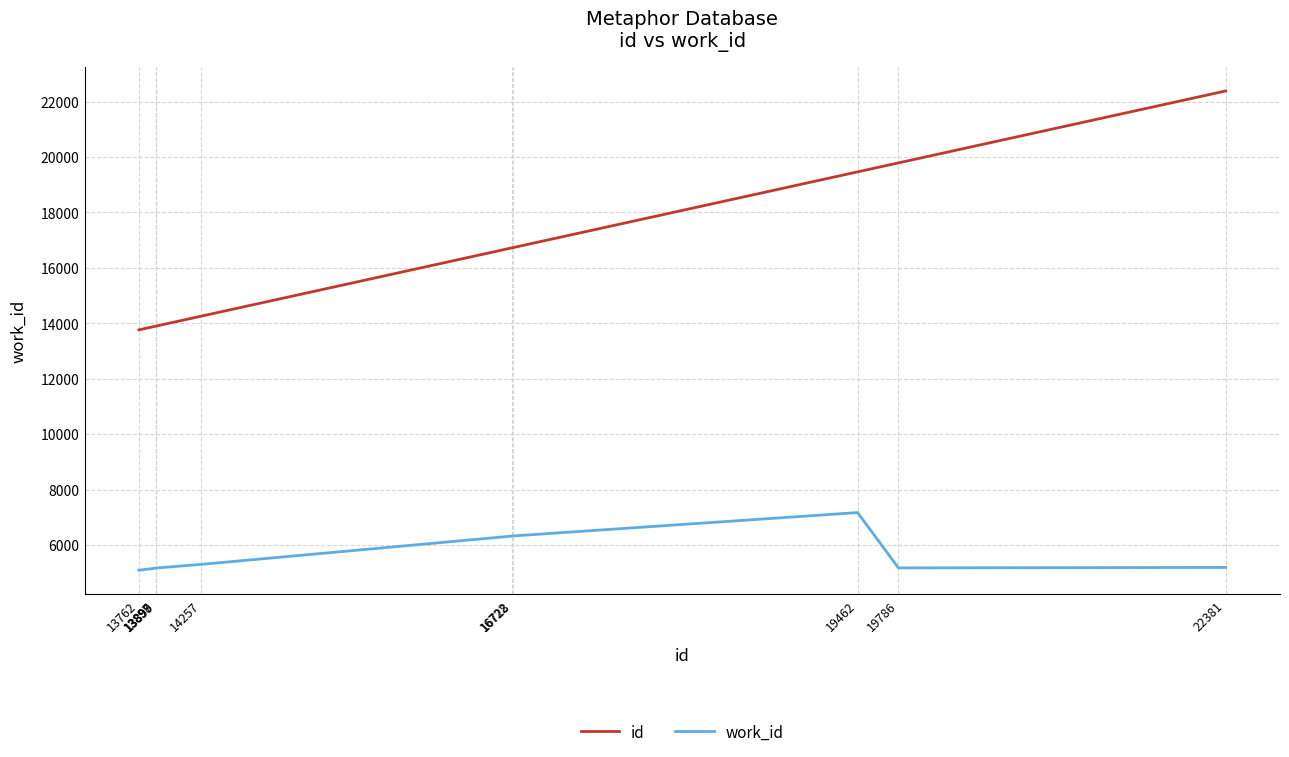

Which series has the largest total across all categories?

id